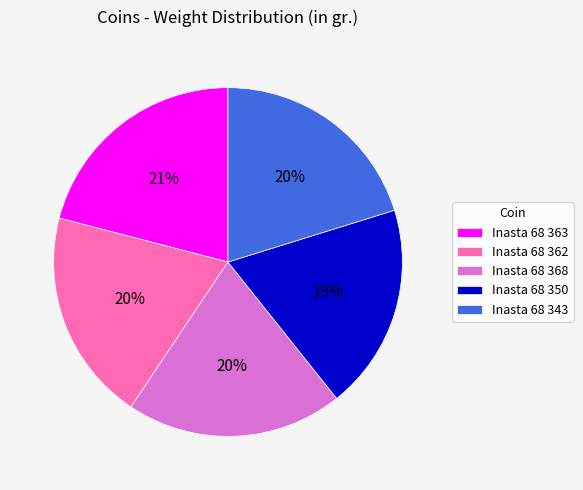

What percentage is the Inasta 68 343 slice, to the nearest percent?

20%